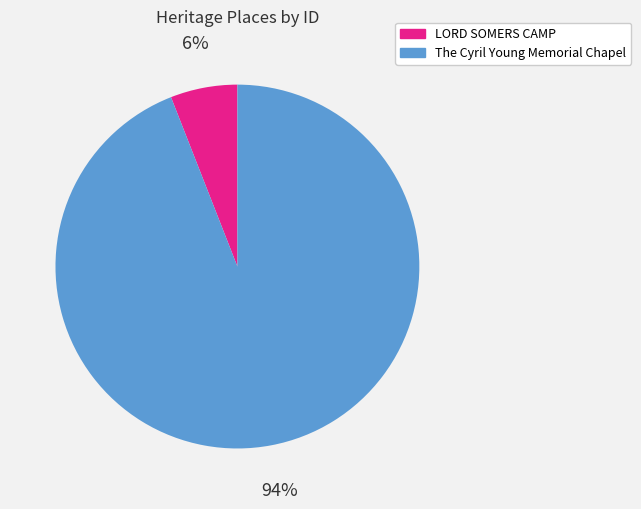

Which has a higher value, LORD SOMERS CAMP or The Cyril Young Memorial Chapel?

The Cyril Young Memorial Chapel